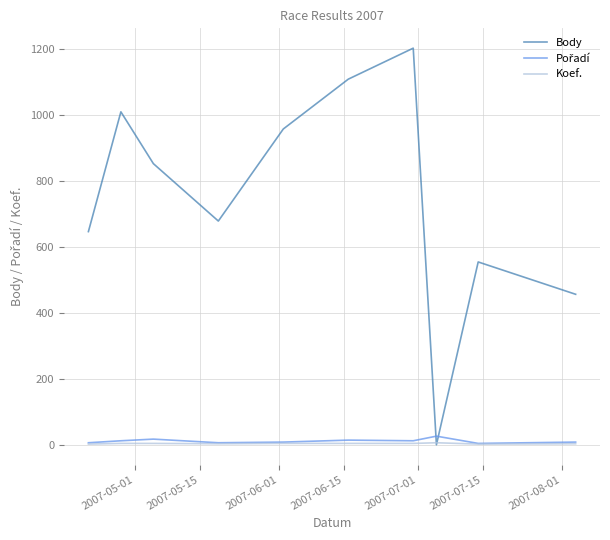

Which series has the largest range (max minus min)?

Body